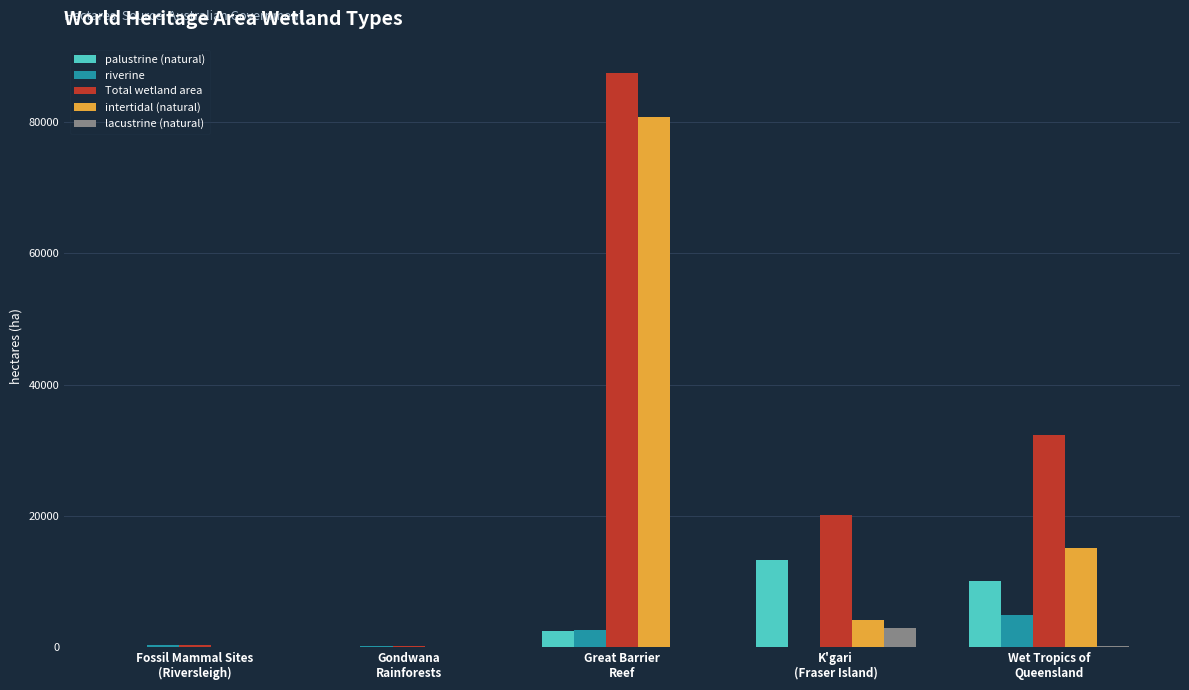

How many data points does each series have?

5